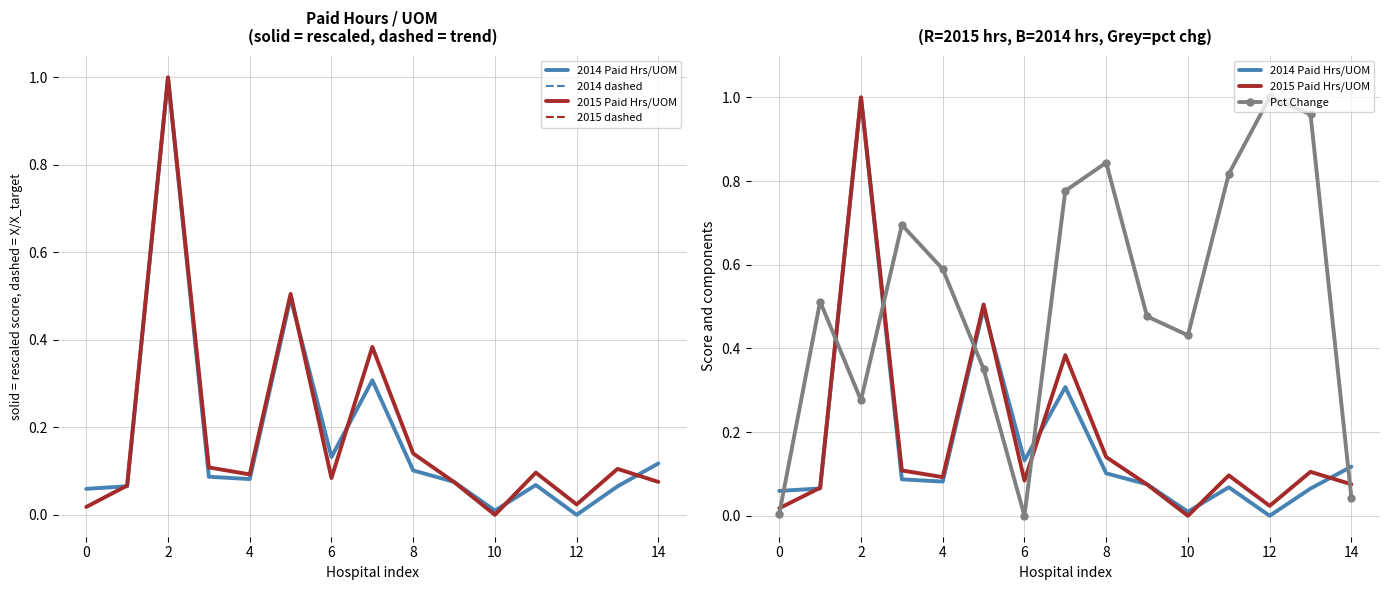

What is the sum of the 2014 dashed values at 11 and 12?

0.2